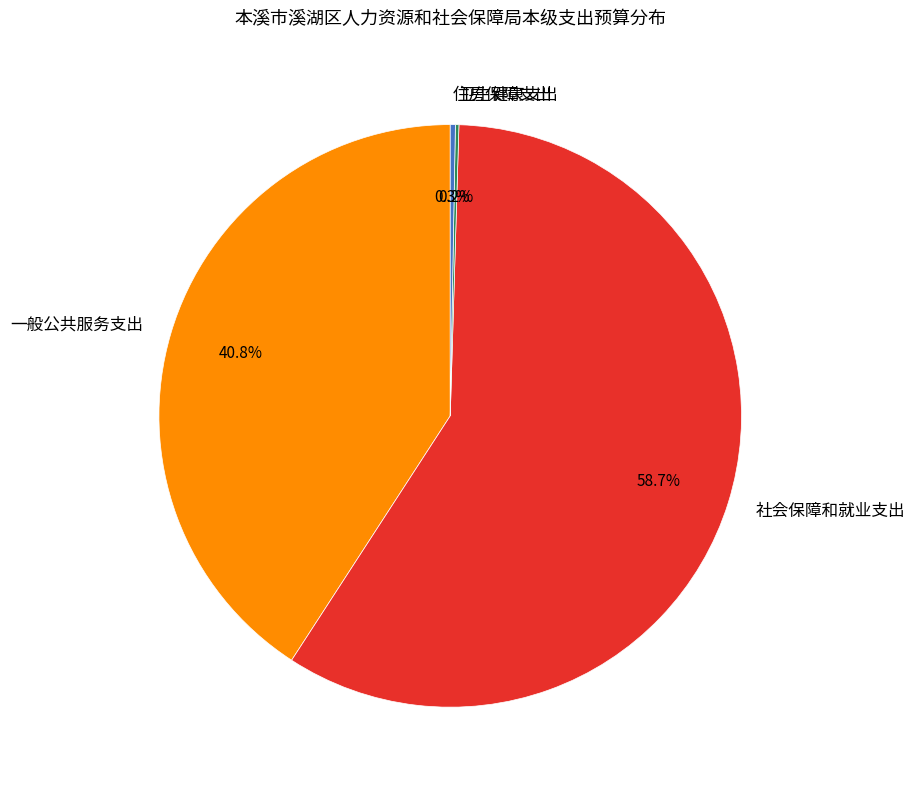

What is the majority slice?

社会保障和就业支出